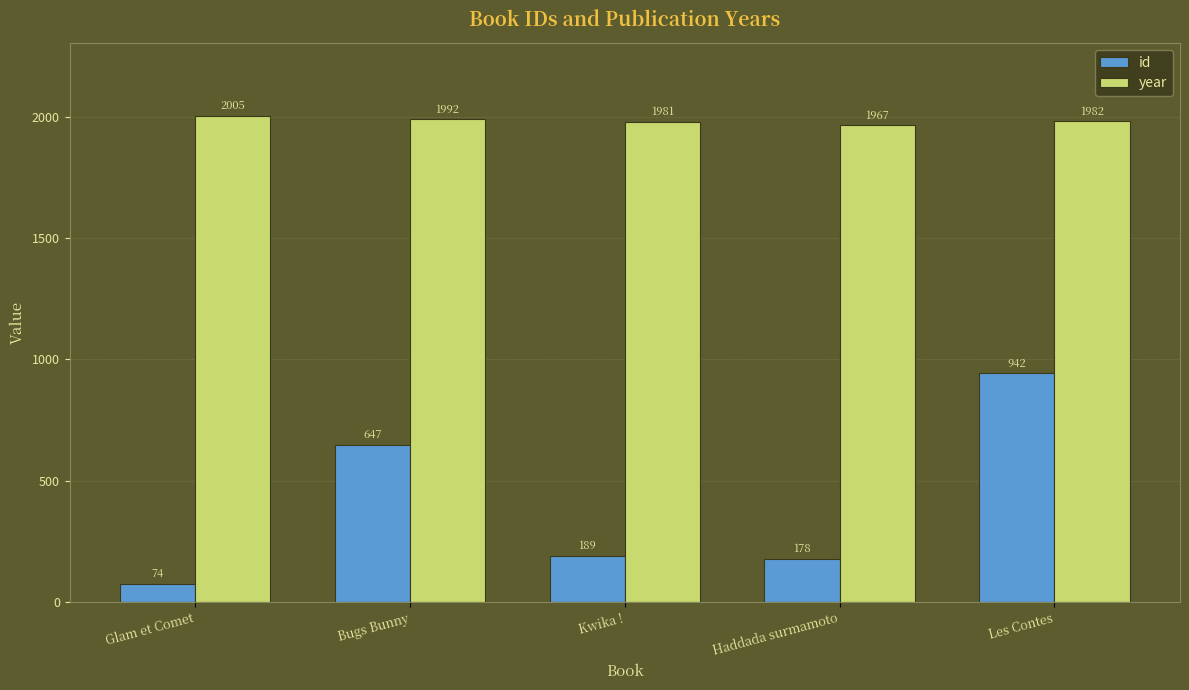

Rank the series at Haddada surmamoto from highest to lowest value.

year, id